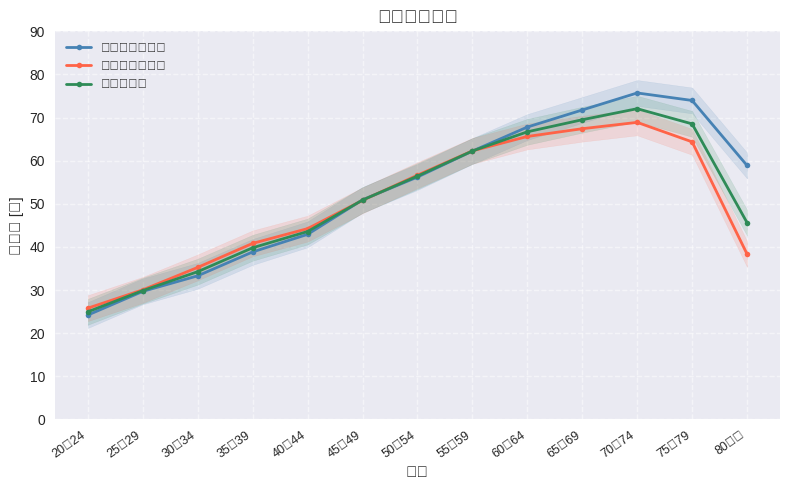

What is the sum of the 投票率合計 values at 50～54 and 60～64?

123.1